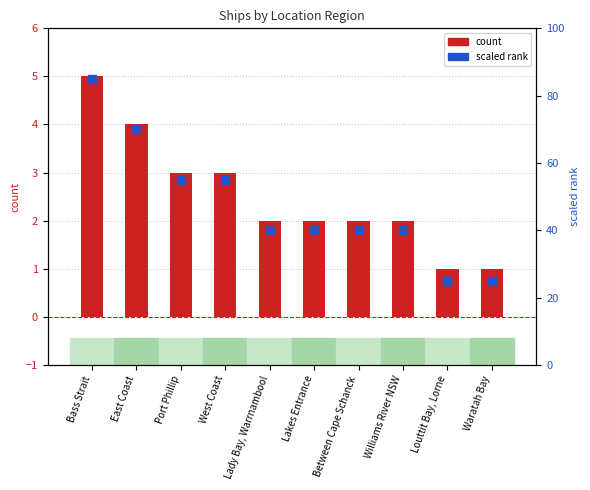

At how many categories does at least one series exceed 55?

2